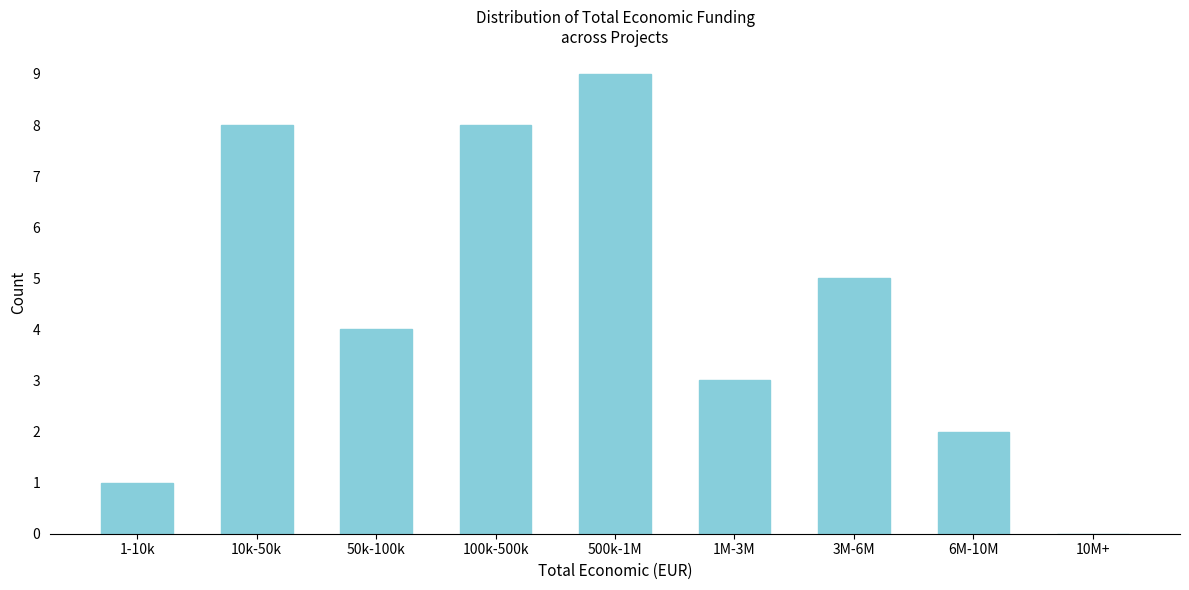

Reading left to right, list all the values displayed in this chart.

1-10k=1	10k-50k=8	50k-100k=4	100k-500k=8	500k-1M=9	1M-3M=3	3M-6M=5	6M-10M=2	10M+=0